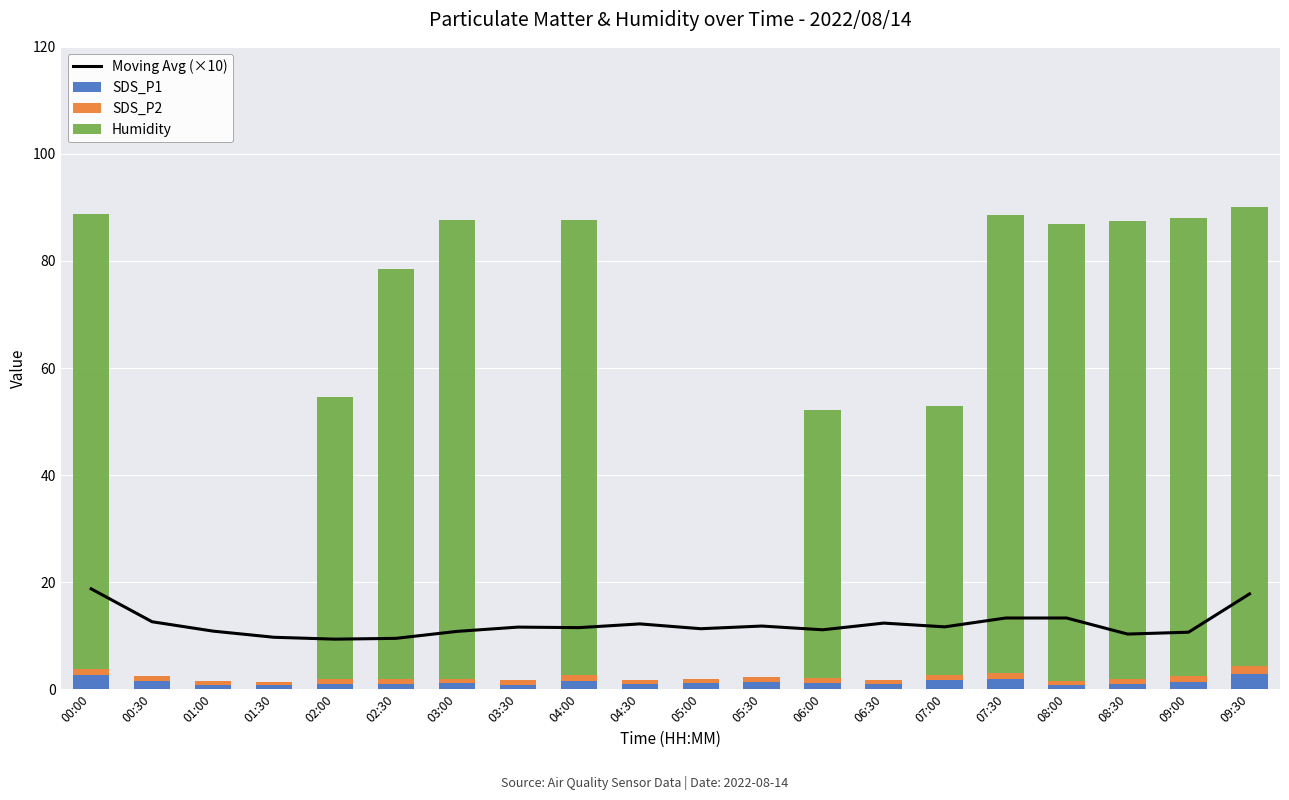

What is the difference between the maximum and minimum values in the SDS_P1 series?

2.2